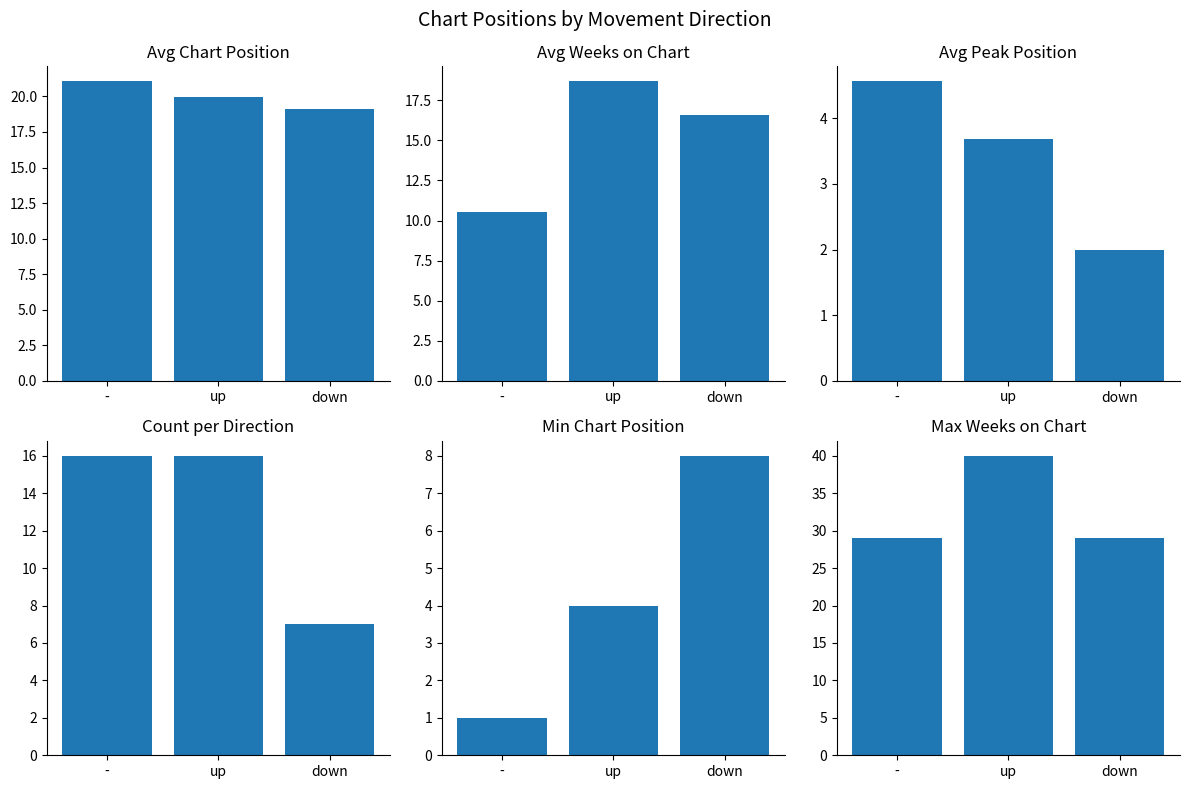

True or false: Min Position has a value of 1.0 at -.

True